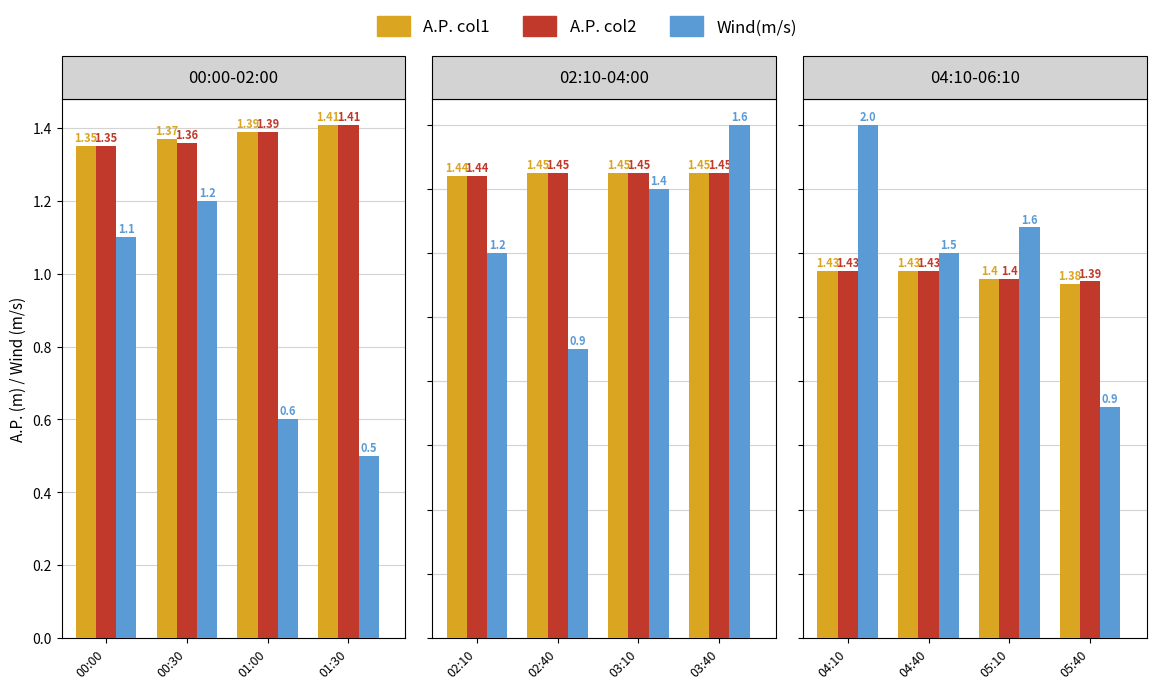

Which series has the widest spread of values?

Wind(m/s)